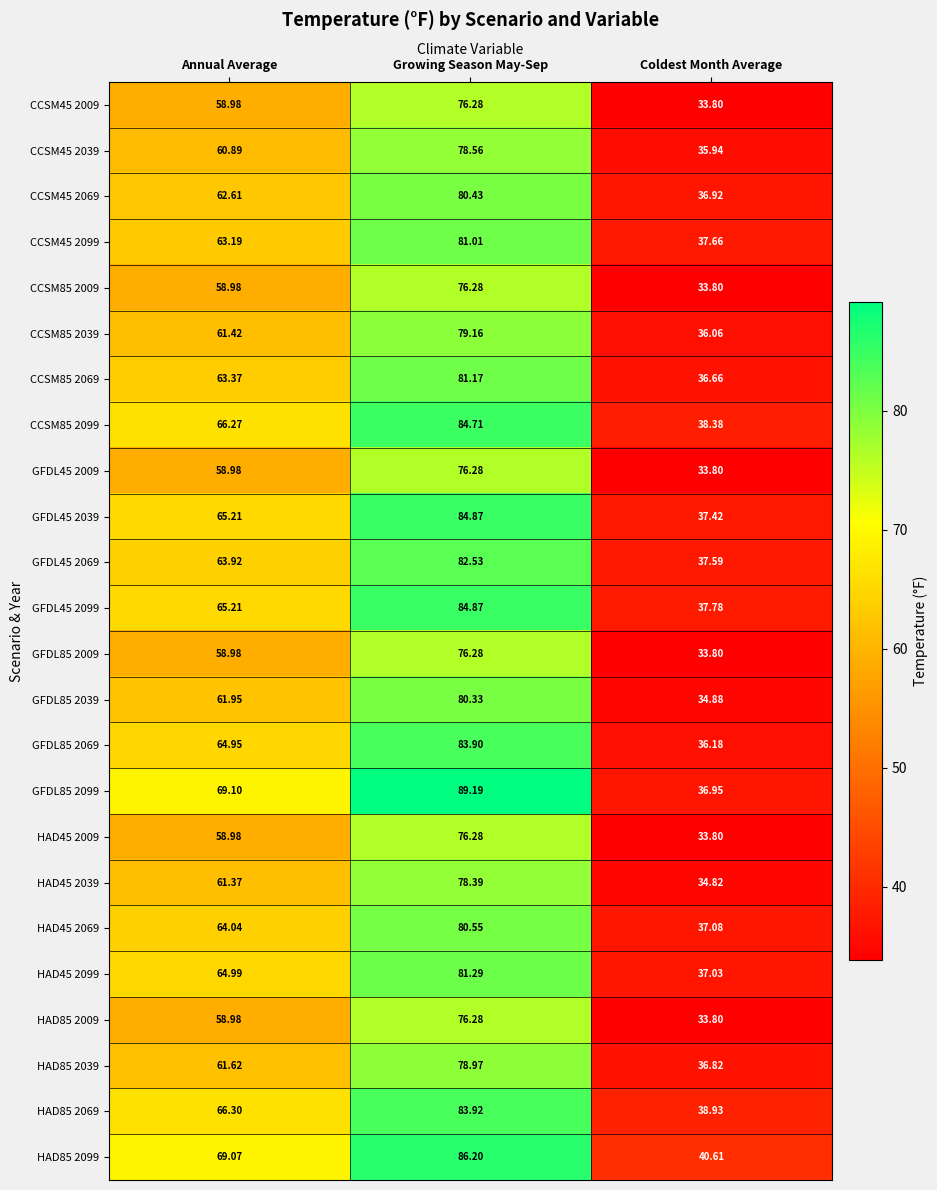

Is the value of HAD85 2099 at Annual Average greater than the value of GFDL45 2039 at Growing Season May-Sep?

No